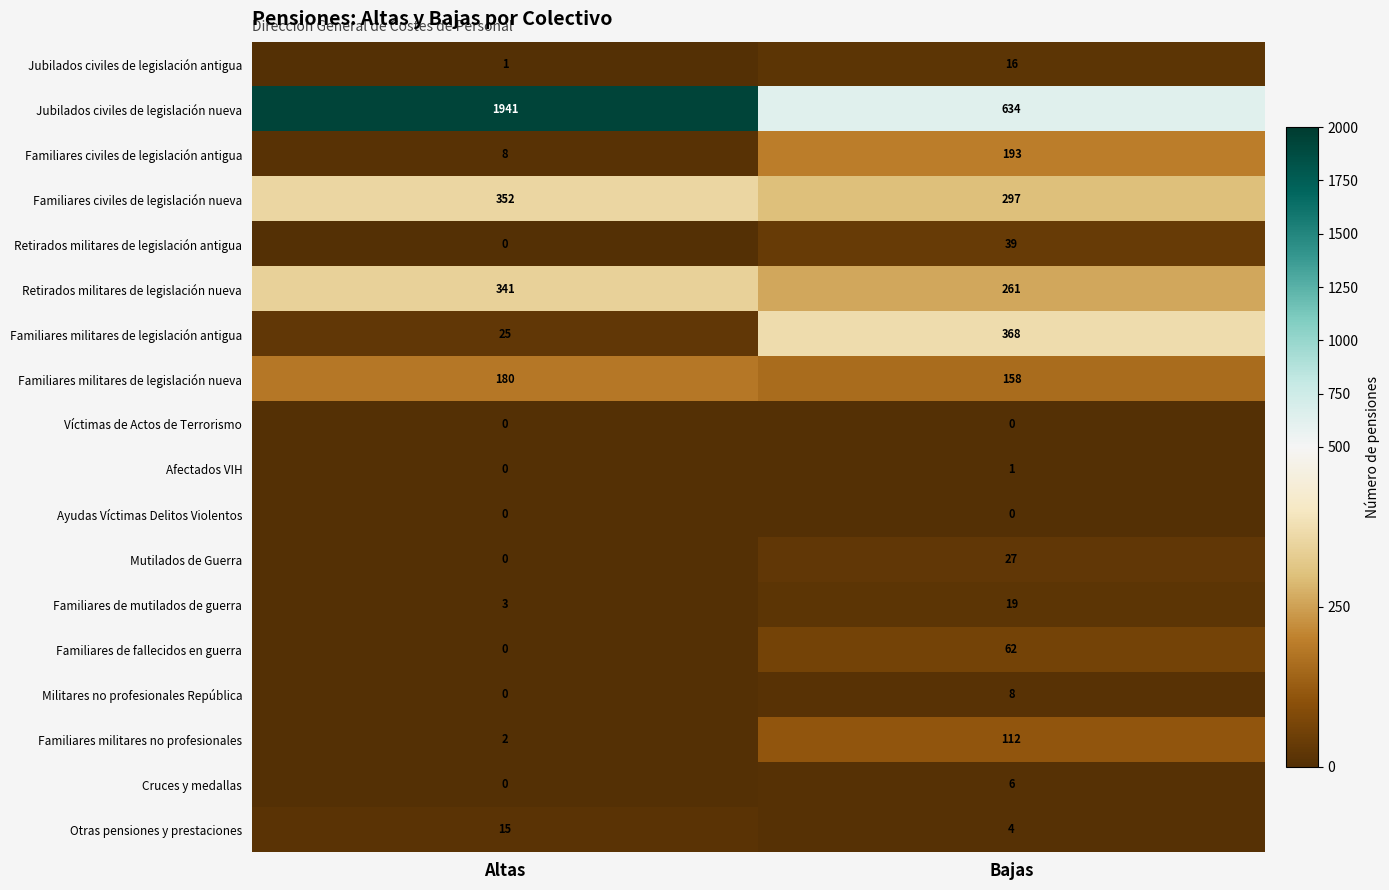

Is the value of Familiares civiles de legislación nueva at Bajas greater than the value of Jubilados civiles de legislación antigua at Altas?

Yes